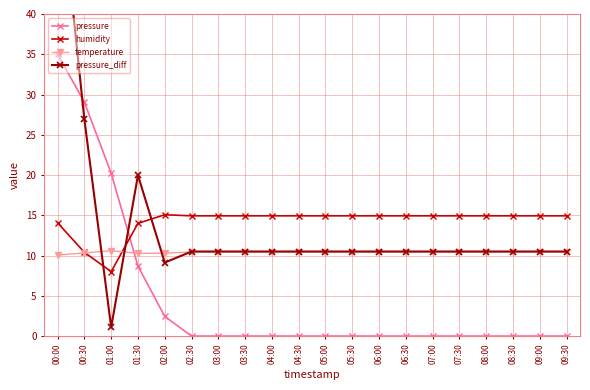

Which series has the largest total across all categories?

humidity